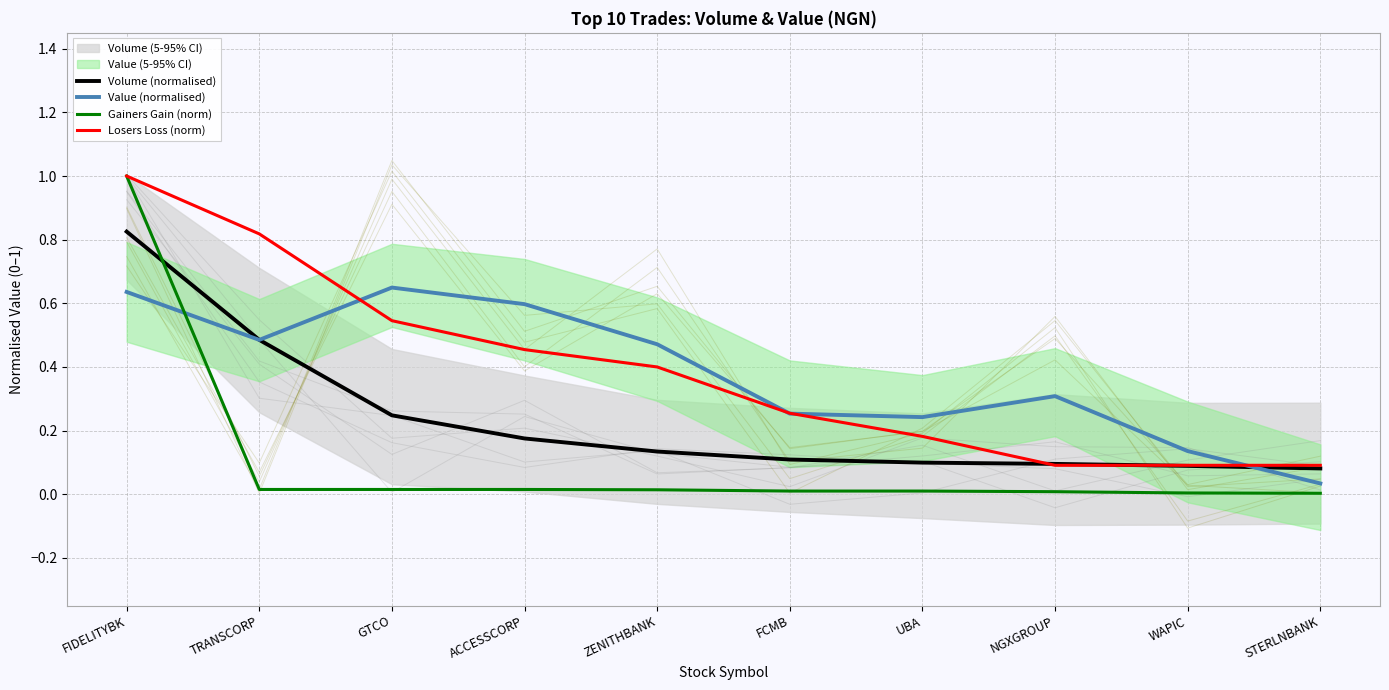

What are all the series names shown in the legend?

Volume (normalised), Value (normalised), Gainers Gain (norm), Losers Loss (norm)